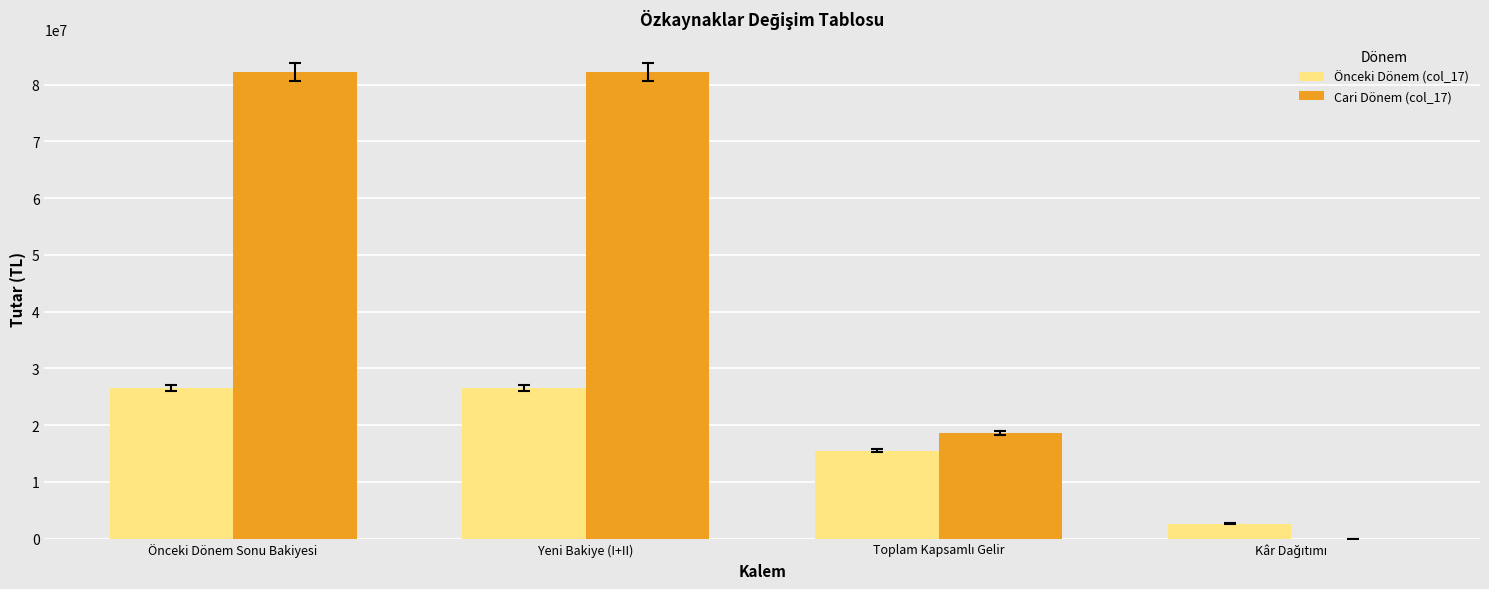

What is the greatest value displayed?

82227494